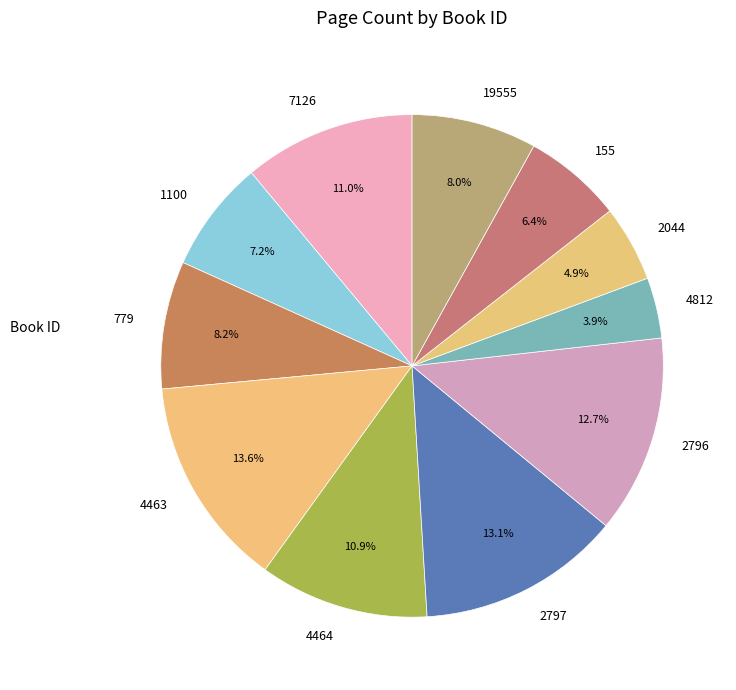

Which has a higher value, 7126 or 1100?

7126